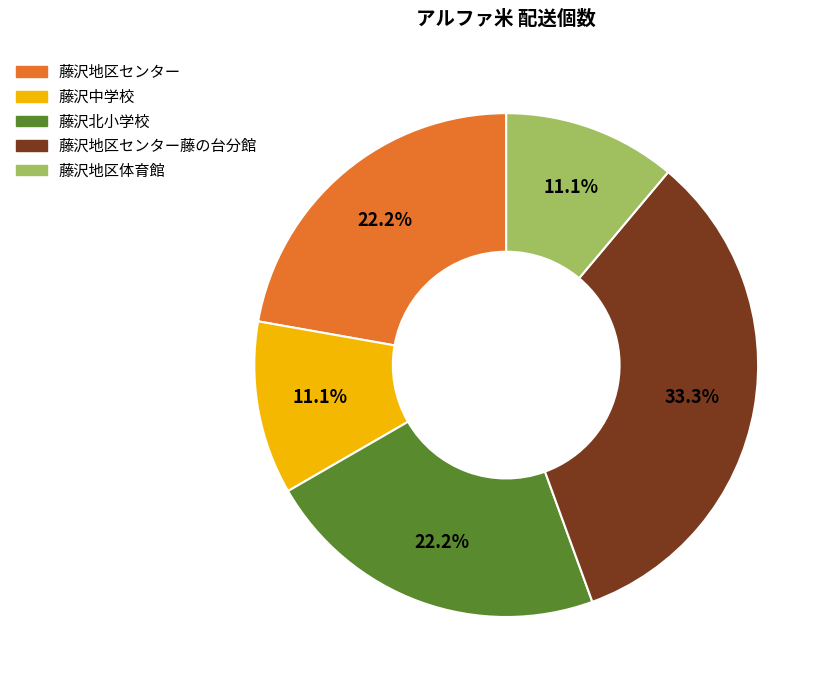

Is there a majority slice in this chart?

No